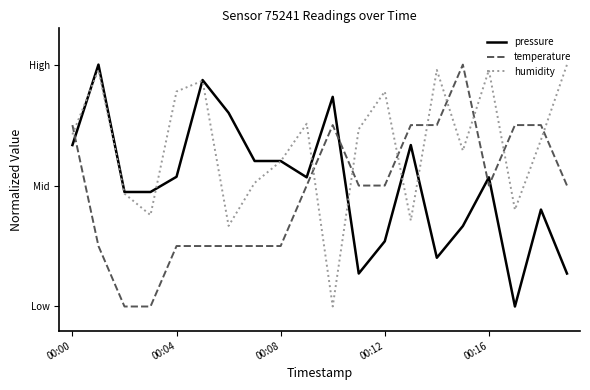

List the series in order of their peak value, highest first.

pressure, temperature, humidity